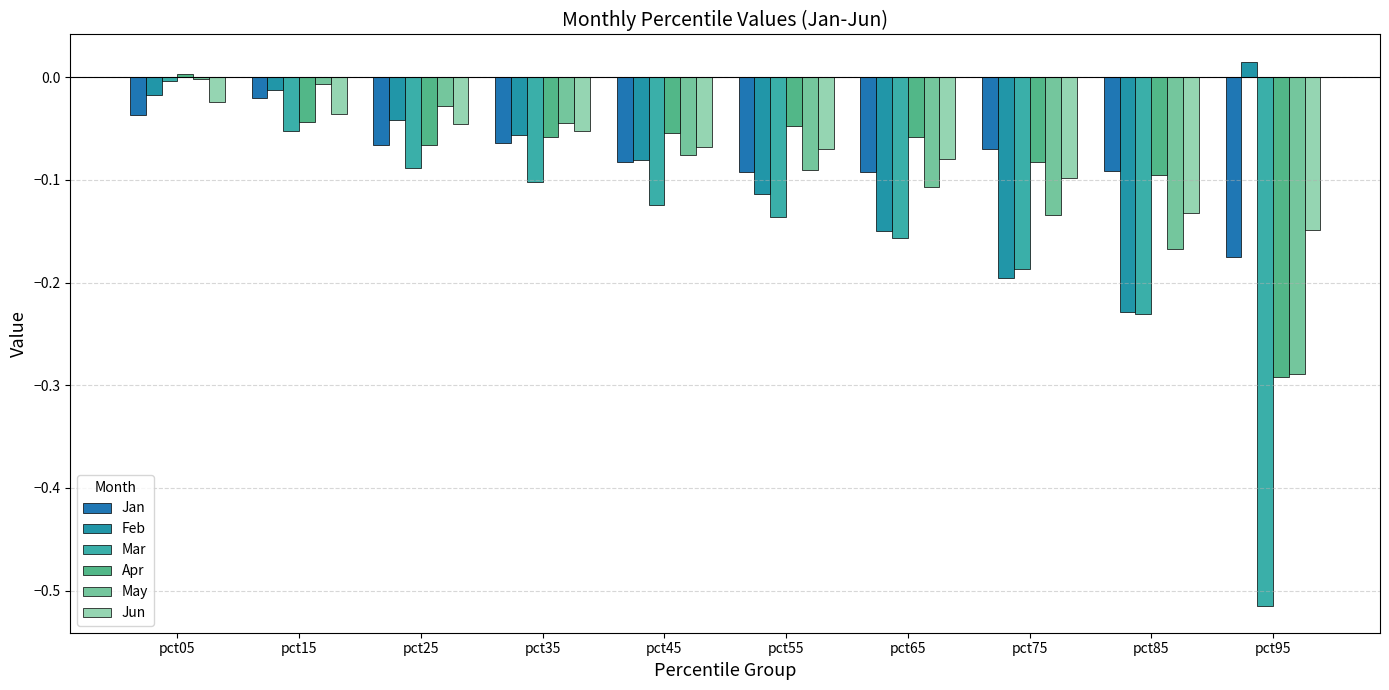

What value does the Mar series have at pct65?

-0.2